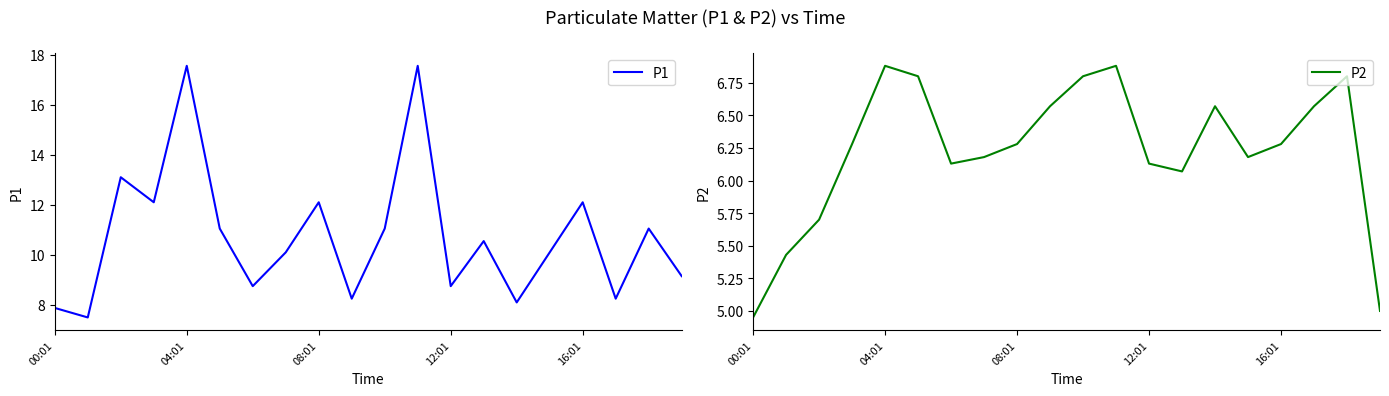

What is the difference between the highest and lowest values at 15?

3.9